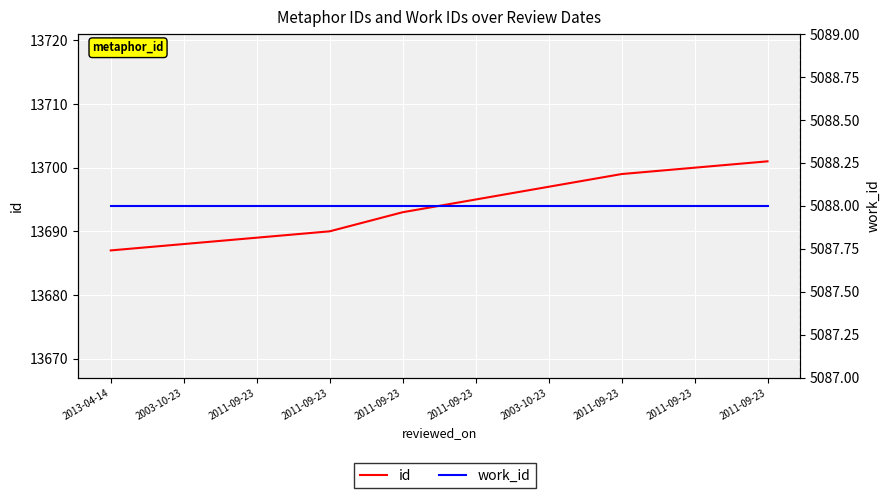

Reading right to left, what are all the values shown in this chart?

id: 2011-09-23=13701	2011-09-23=13700	2011-09-23=13699	2003-10-23=13697	2011-09-23=13695	2011-09-23=13693	2011-09-23=13690	2011-09-23=13689	2003-10-23=13688	2013-04-14=13687
work_id: 2011-09-23=5088	2011-09-23=5088	2011-09-23=5088	2003-10-23=5088	2011-09-23=5088	2011-09-23=5088	2011-09-23=5088	2011-09-23=5088	2003-10-23=5088	2013-04-14=5088